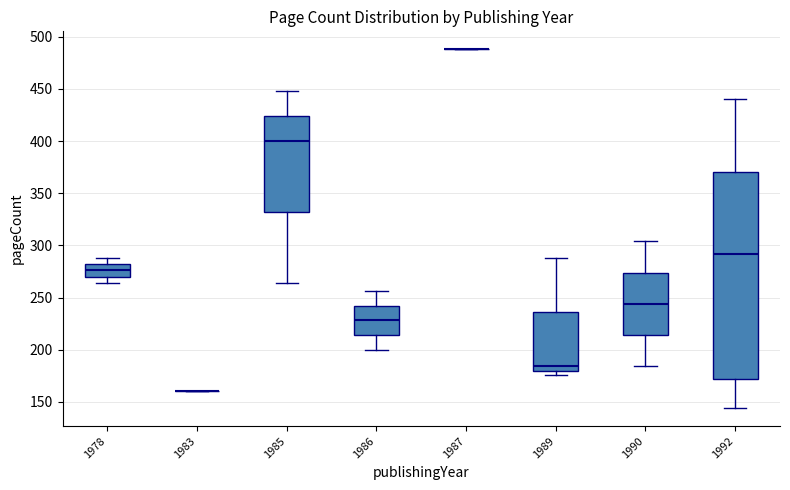

Reading left to right, read every box against the y-axis: the position of its median line, the range the box covers, and the ends of its whiskers. The values are not printed on the chart, so give them approximately, as read against the axis.

1978: median 275, box 270 to 280, whiskers 265 to 290
1983: box collapsed to a line at 160, whiskers 160 to 160
1985: median 400, box 330 to 425, whiskers 265 to 450
1986: median 230, box 215 to 240, whiskers 200 to 255
1987: box collapsed to a line at 490, whiskers 490 to 490
1989: median 185, box 180 to 235, whiskers 175 to 290
1990: median 245, box 215 to 275, whiskers 185 to 305
1992: median 290, box 170 to 370, whiskers 145 to 440